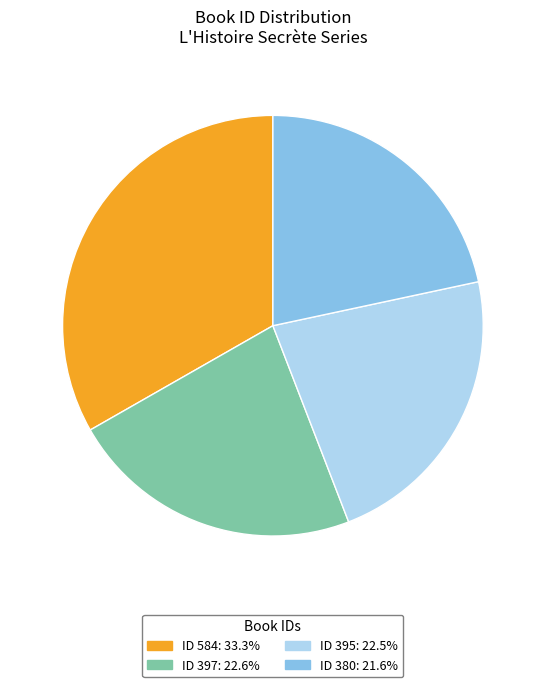

Is ID 584: 33.3% the majority of the pie?

No